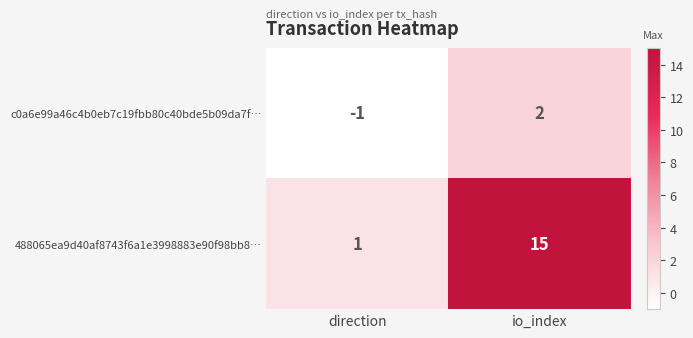

At how many categories does at least one series exceed 10?

1